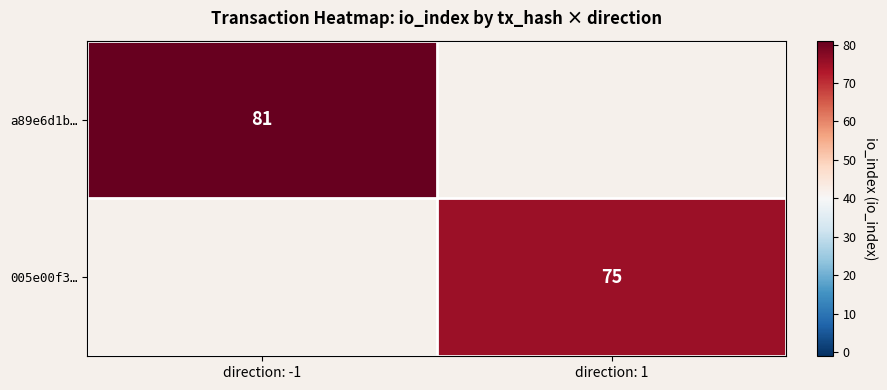

The 005e00f3… series shows 27 at direction: 1. True or false?

False